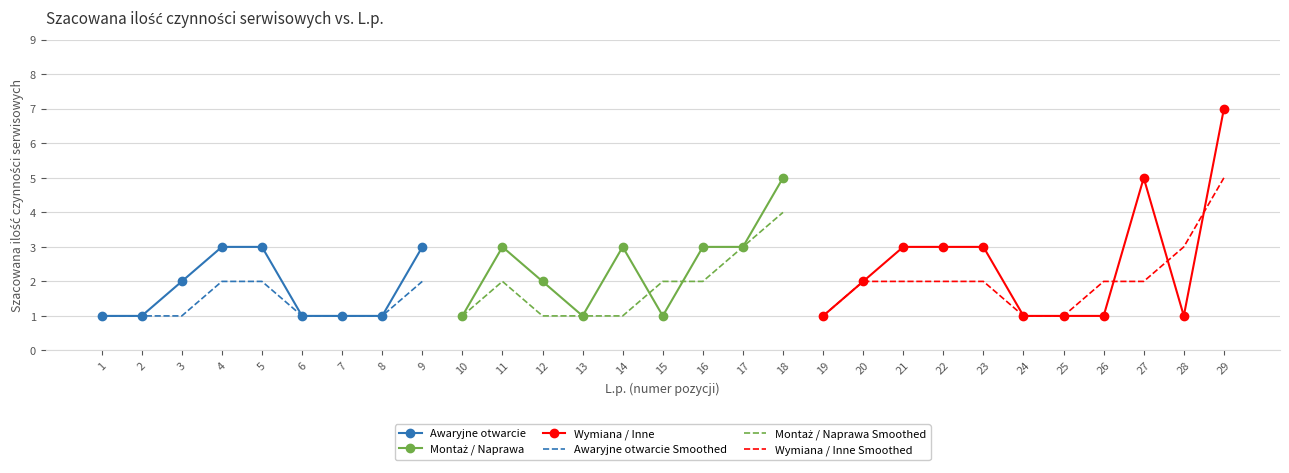

True or false: Szacowana ilość czynności serwisowych and Szacowana sumaryczna kwota brutto intersect in this chart.

False